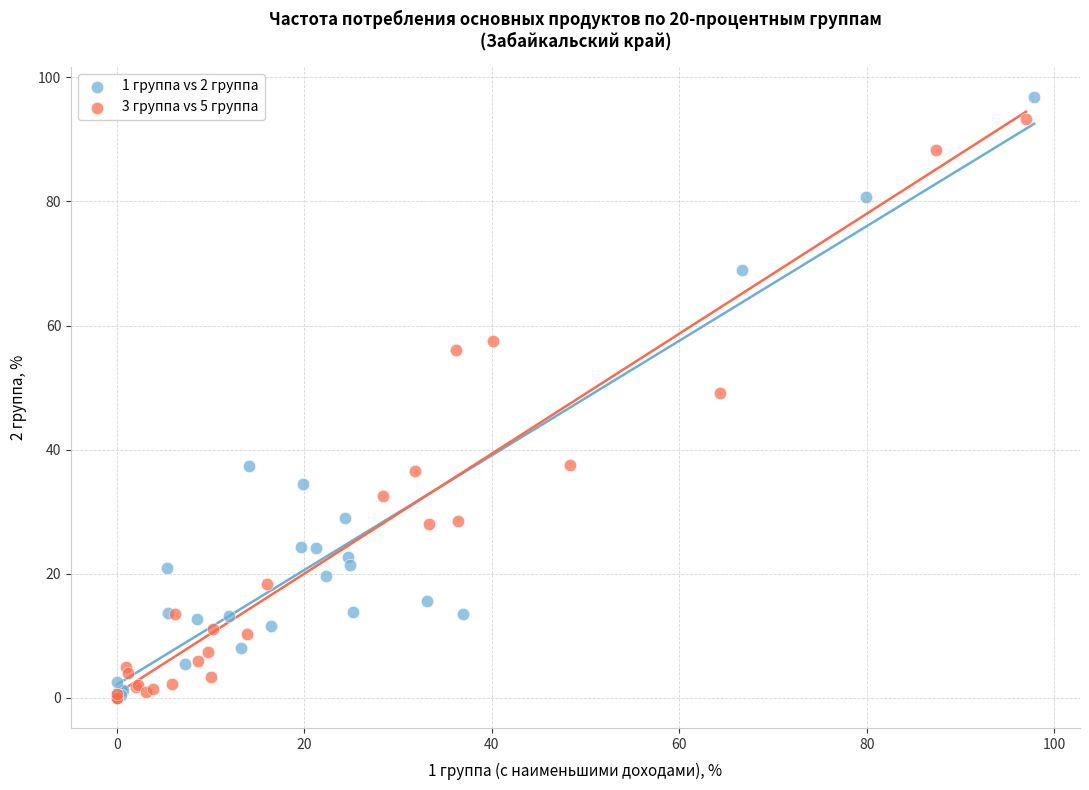

Which series has the largest Y range (max minus min)?

1 группа vs 2 группа